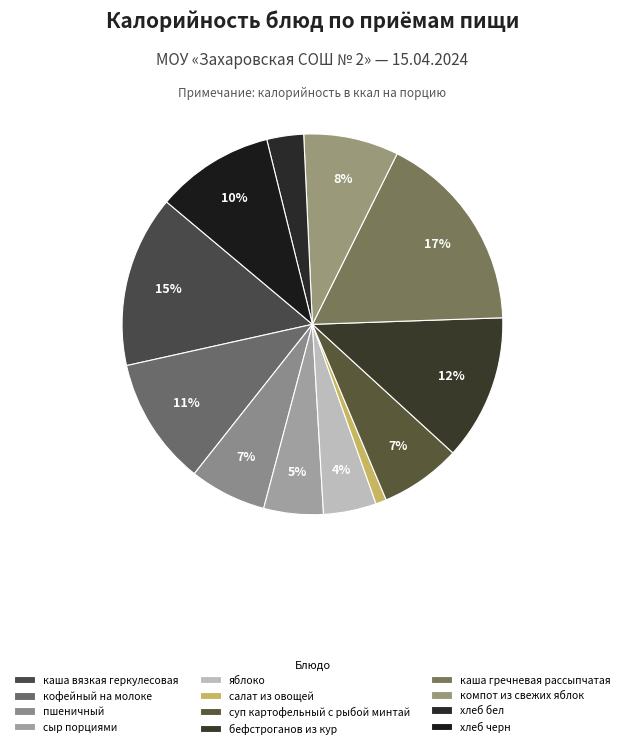

How many slices are in this pie chart?

12